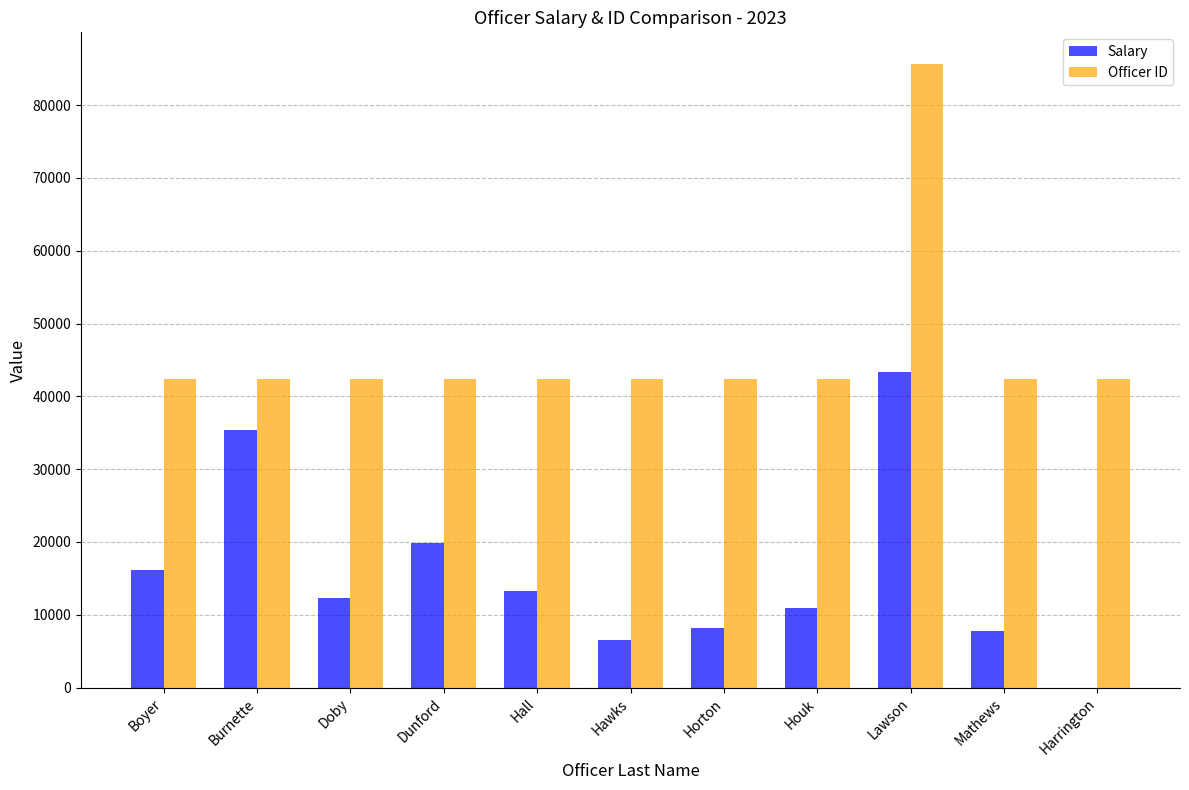

What is the sum of all Officer ID values?

509522.0